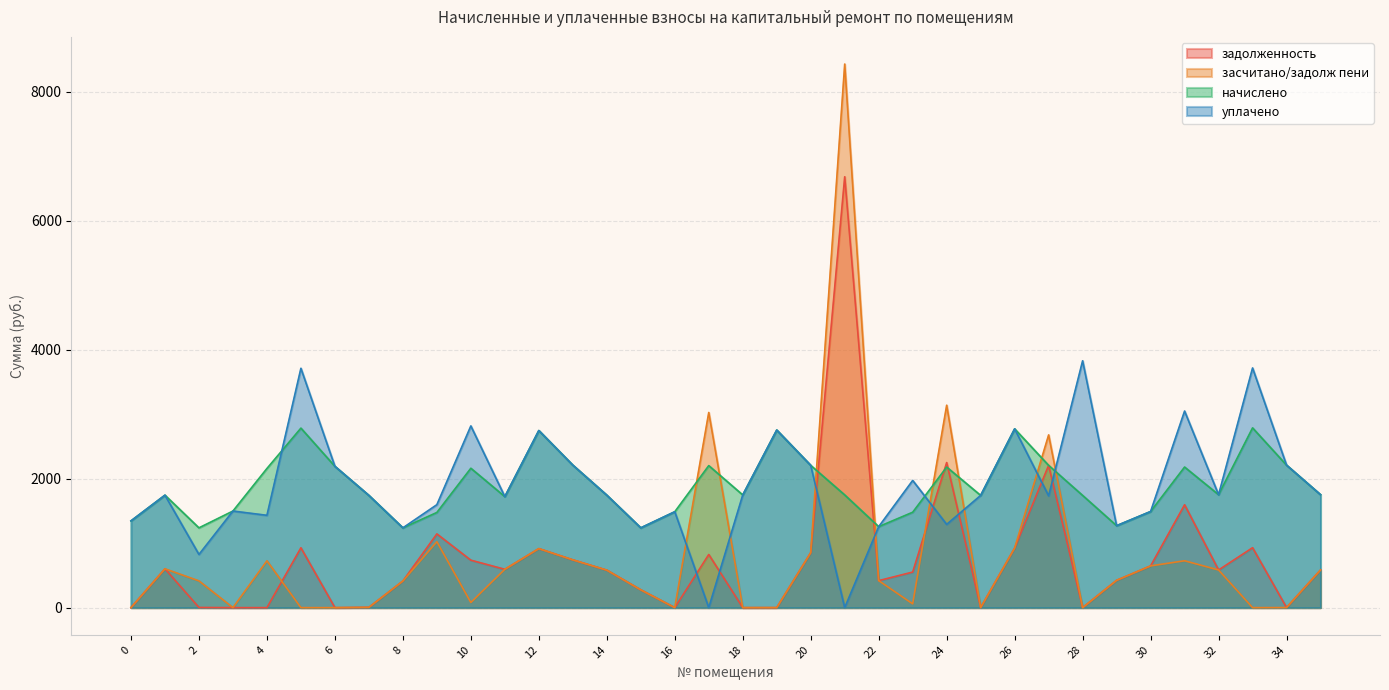

What is the total value across all series at 1?

4691.6